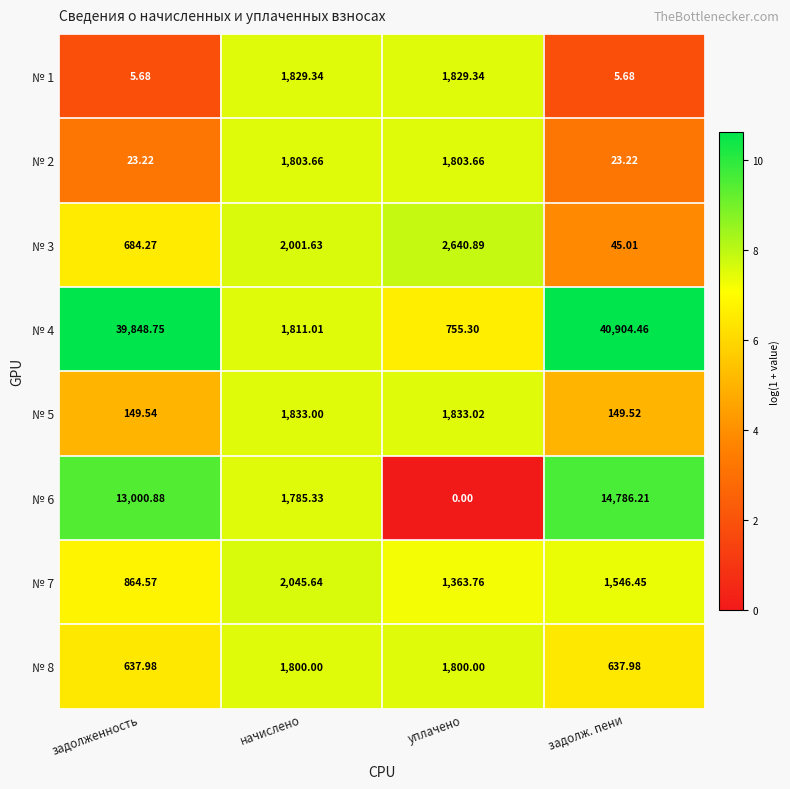

List the labels in order of № 4 value, smallest first.

уплачено, начислено, задолженность, задолж. пени